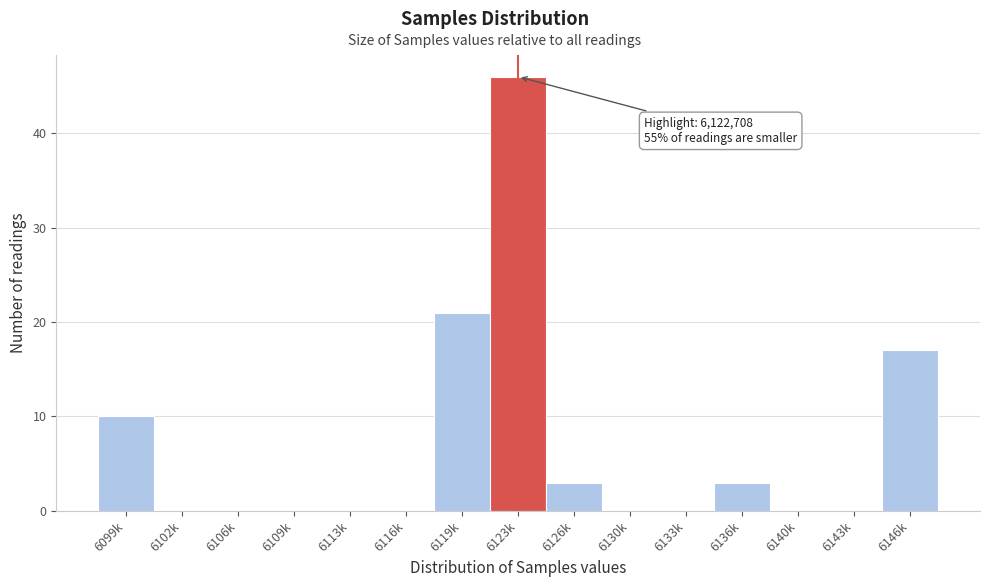

Reading left to right, extract all data points from this chart.

6099k=10	6102k=0	6106k=0	6109k=0	6113k=0	6116k=0	6119k=21	6123k=46	6126k=3	6130k=0	6133k=0	6136k=3	6140k=0	6143k=0	6146k=17